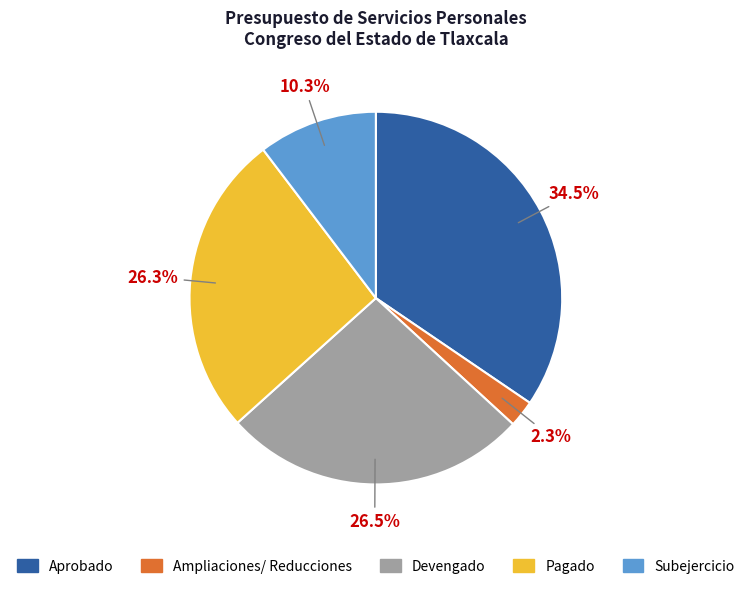

Is there a majority slice in this chart?

No